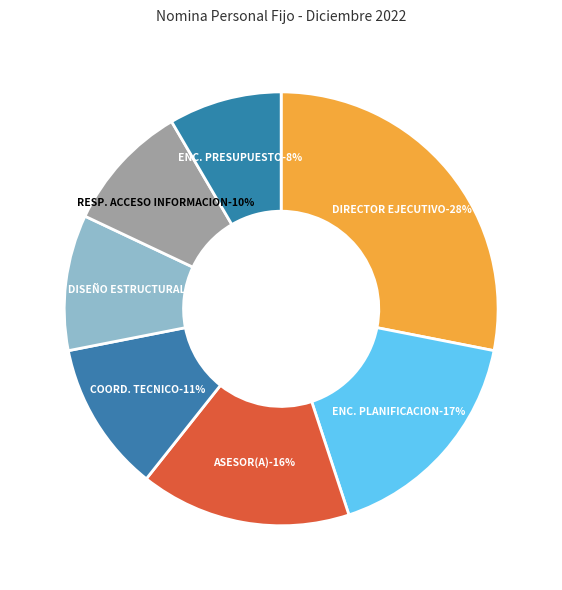

Rank the categories by value from lowest to highest.

ENC. DIV. PRESUPUESTO, RESPONSABLE DE ACCESO A LA INFORMACION, ENC. DIVISION DISEÑO ESTRUCTURAL, COORDINADOR (A) TECNICO, ASESOR(A), ENCARGADO (A) DEP. DE PLANIFICACION, DIRECTOR EJECUTIVO